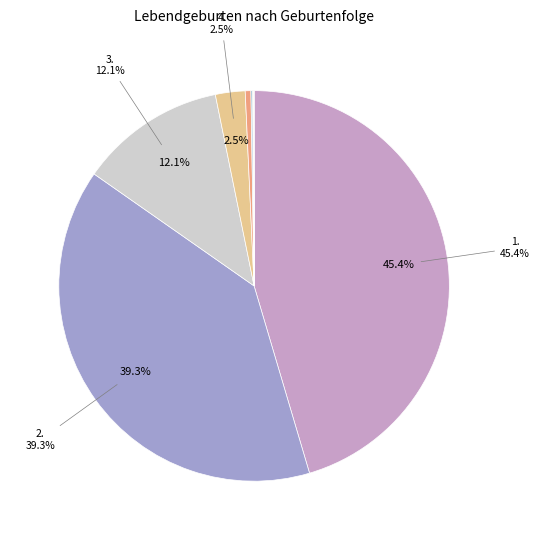

What is the largest slice in the pie chart?

1.